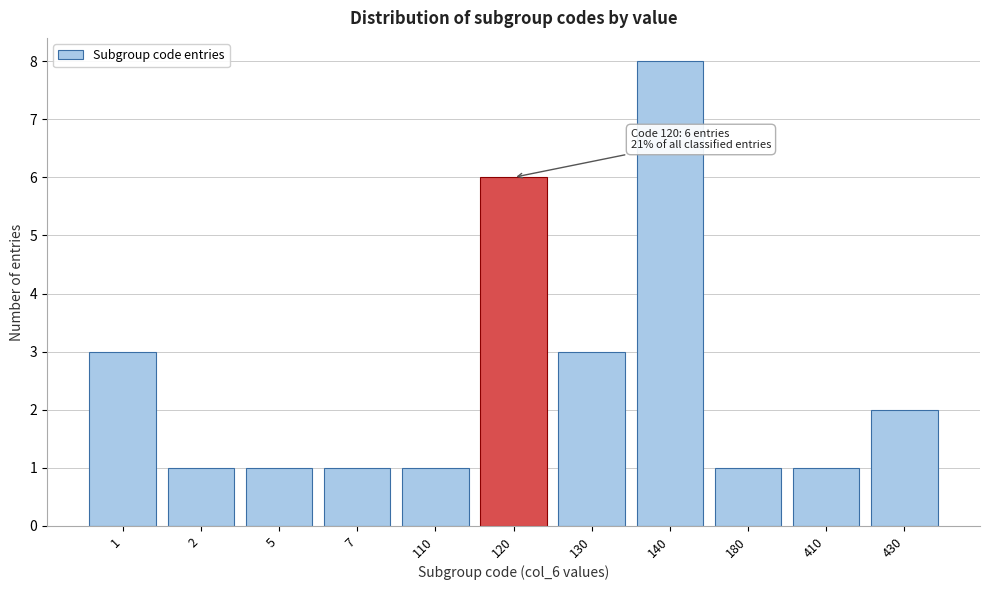

Reading left to right, extract all data points from this chart.

1=3	2=1	5=1	7=1	110=1	120=6	130=3	140=8	180=1	410=1	430=2